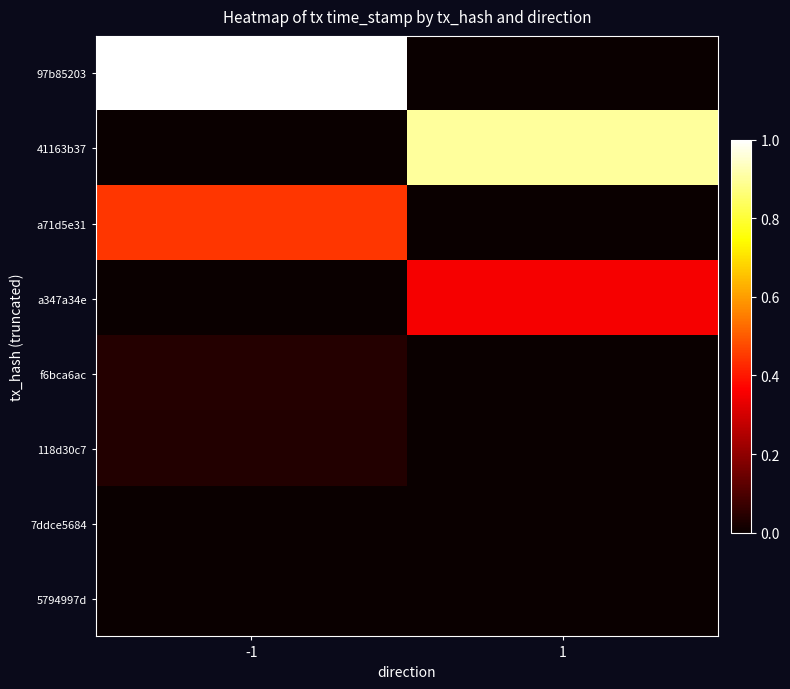

Reading right to left, what are all the values shown in this chart?

97b85203: 1=0.0	-1=1.0
41163b37: 1=0.9	-1=0.0
a71d5e31: 1=0.0	-1=0.4
a347a34e: 1=0.4	-1=0.0
f6bca6ac: 1=0.0	-1=0.0
118d30c7: 1=0.0	-1=0.0
7ddce5684: 1=0.0	-1=0.0
5794997d: 1=0.0	-1=0.0